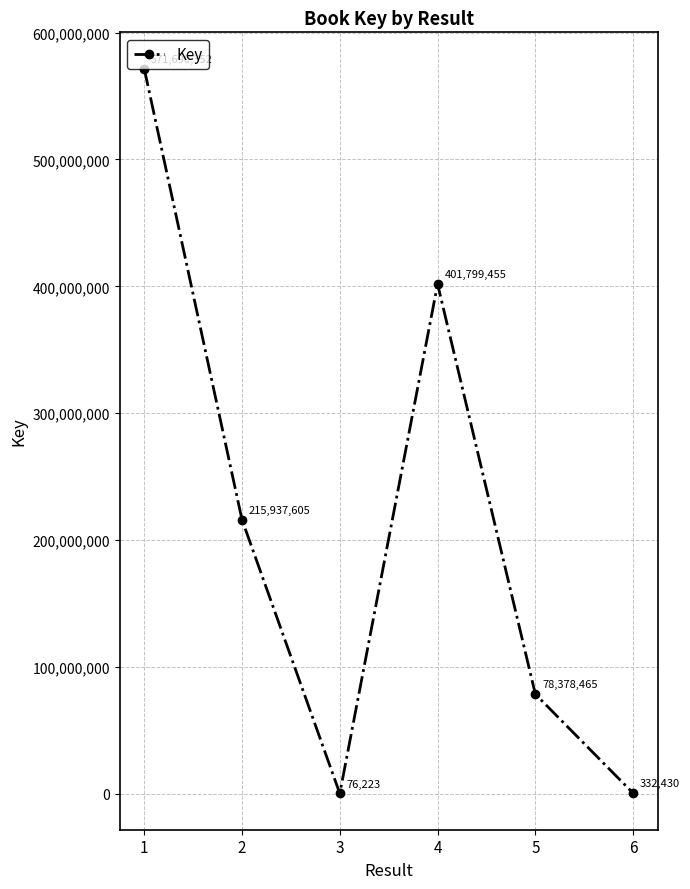

Reading left to right, what are all the values shown in this chart?

571690352	215937605	76223	401799455	78378465	332430